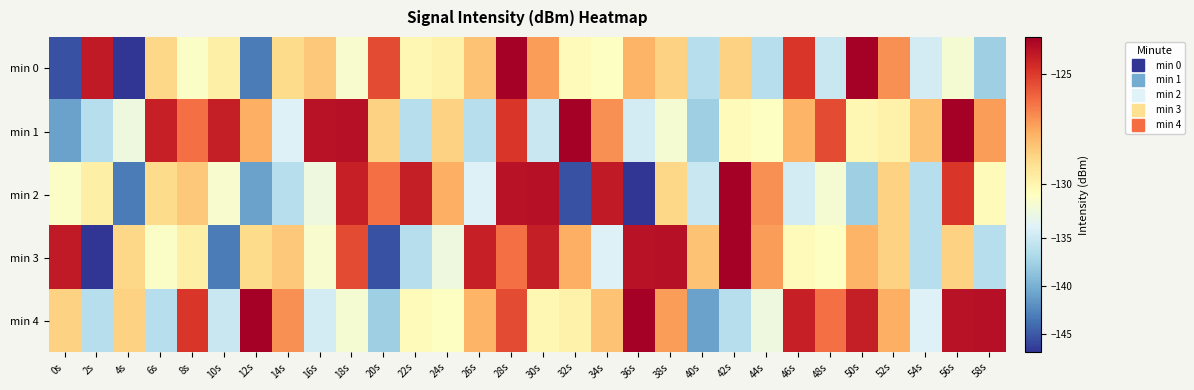

How many distinct data groups are displayed?

5